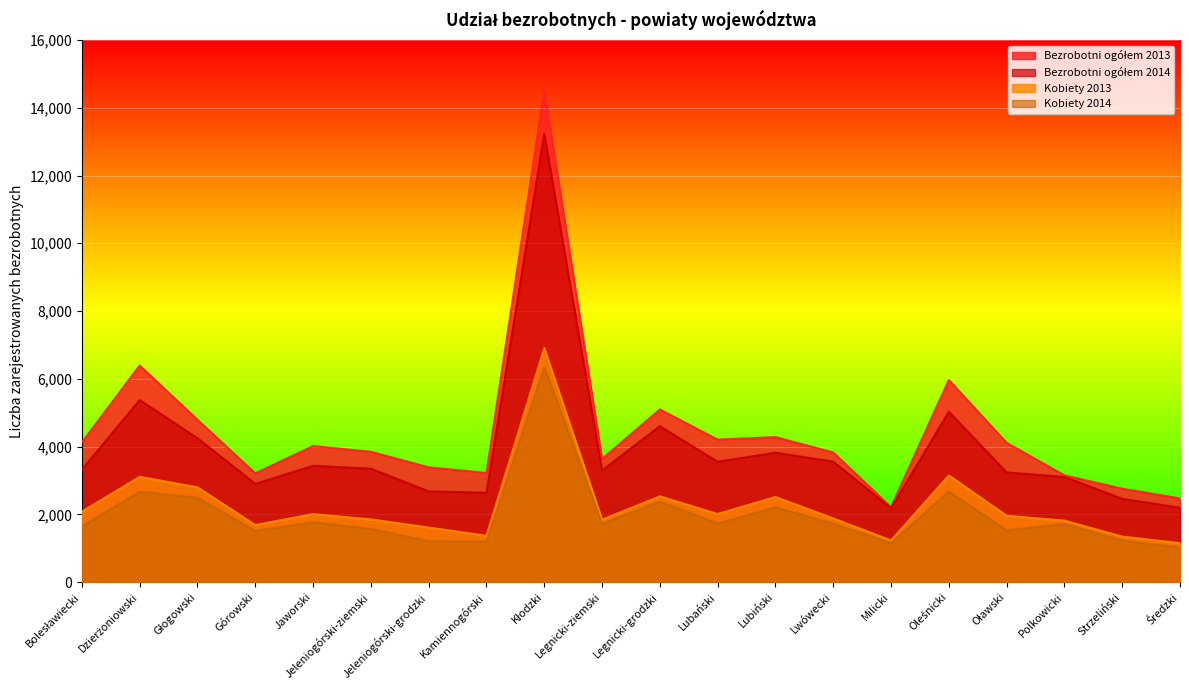

Between Strzeliński and Milicki, which is larger?

Strzeliński